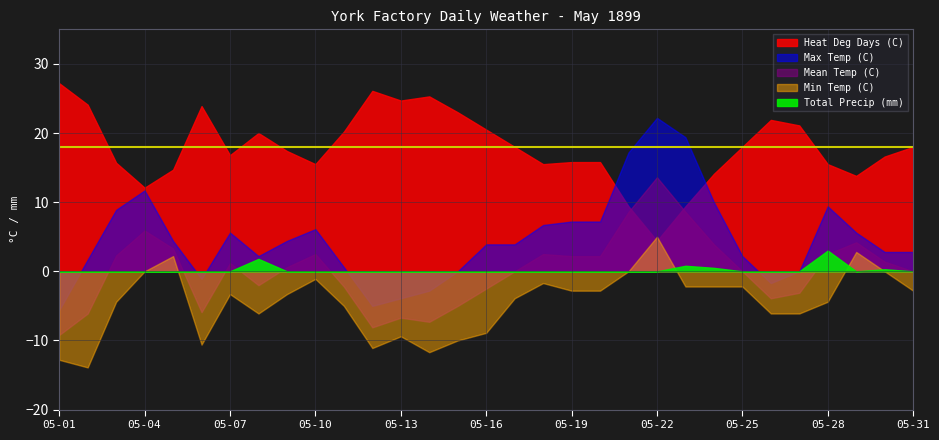

What is the difference between the second highest and minimum values in the Heat Deg Days (C) series?

21.7